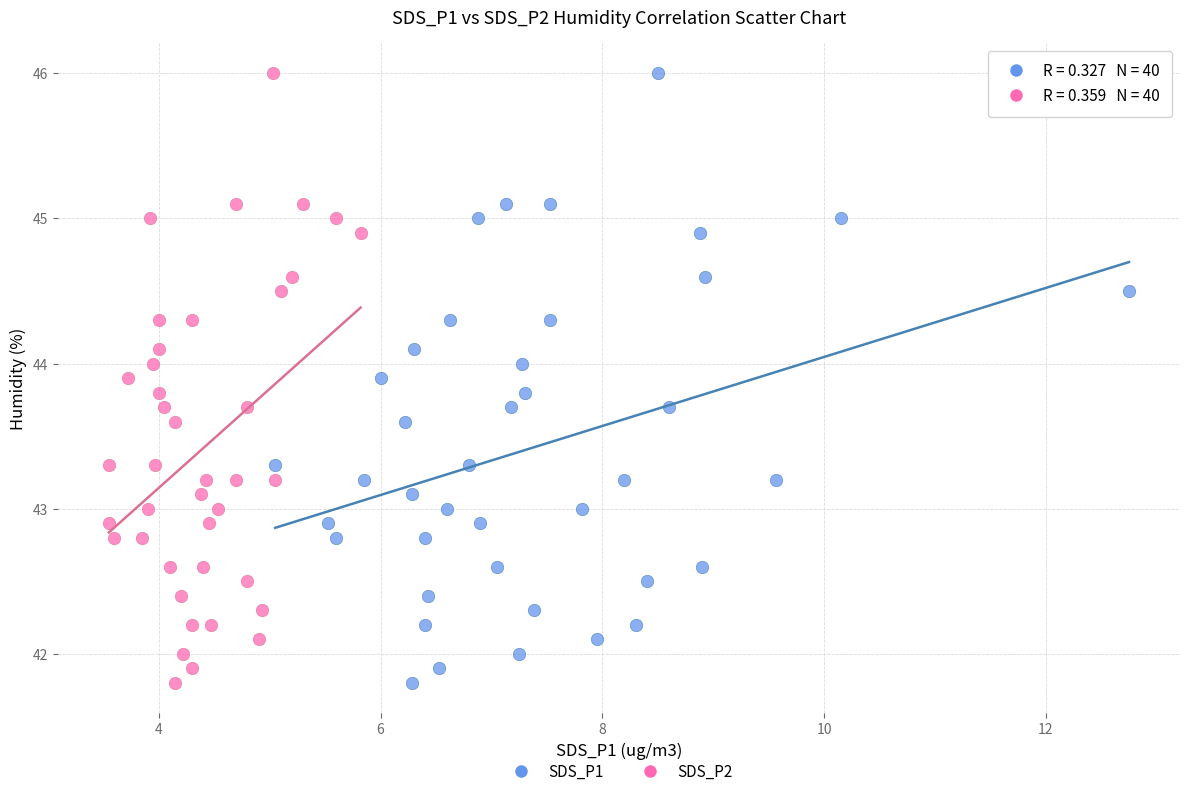

What are all the series names shown in the legend?

SDS_P1, SDS_P2